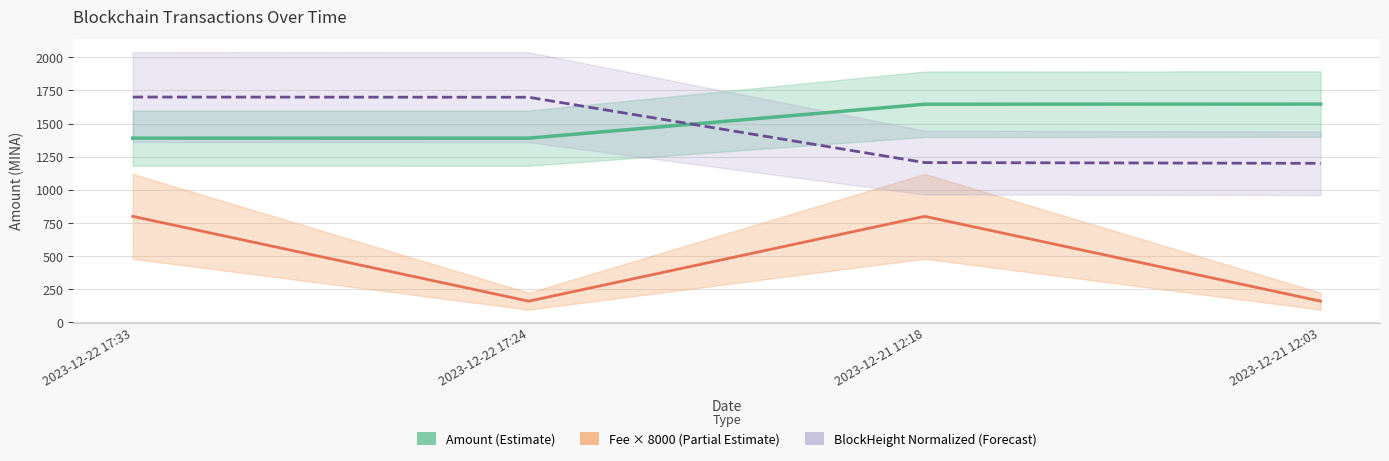

Rank the series at 2023-12-21 12:18 from lowest to highest value.

Fee × 8000 (Partial Estimate), BlockHeight Normalized (Forecast), Amount (Estimate)